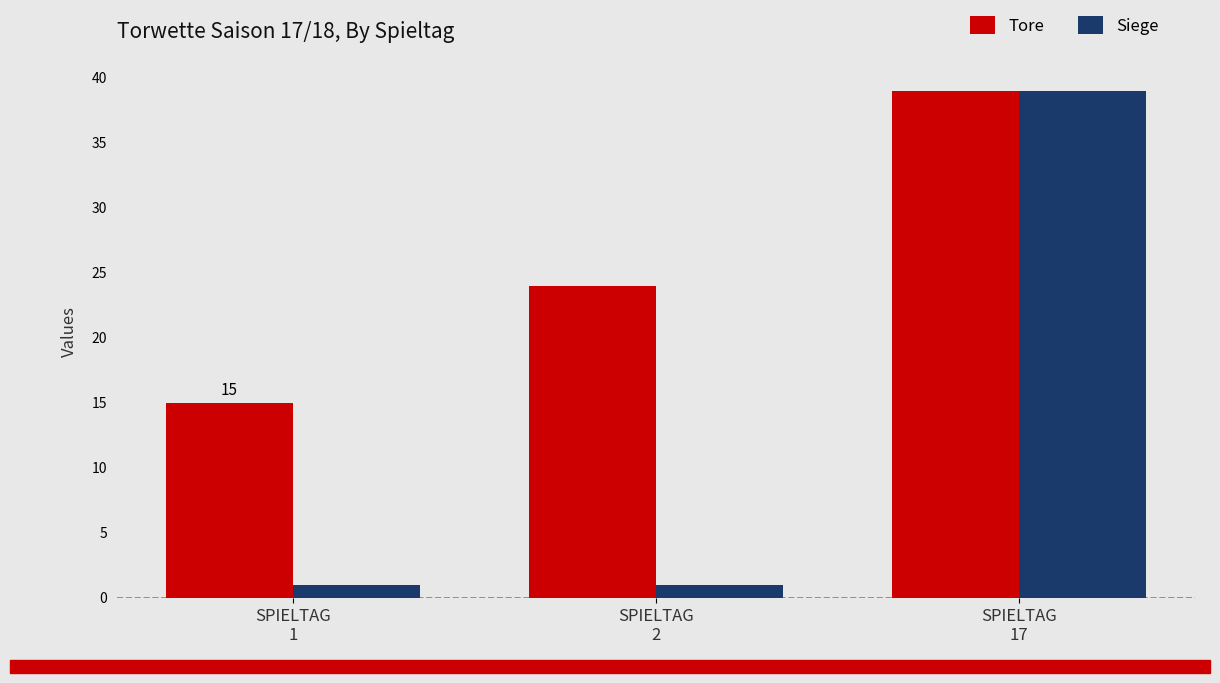

Which category has the lowest value in the Tore series?

SPIELTAG
1